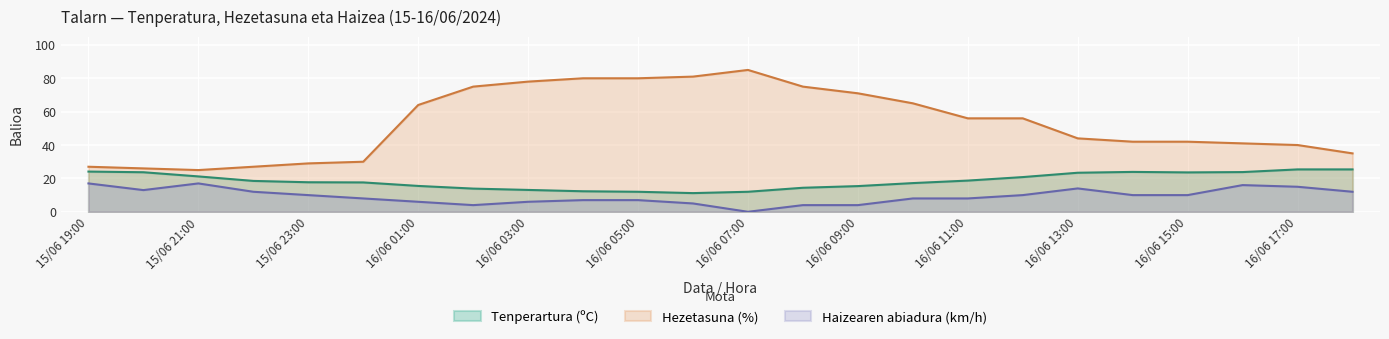

Rank the series by their maximum value, from highest to lowest.

Hezetasuna (%), Tenperartura (ºC), Haizearen abiadura (km/h)